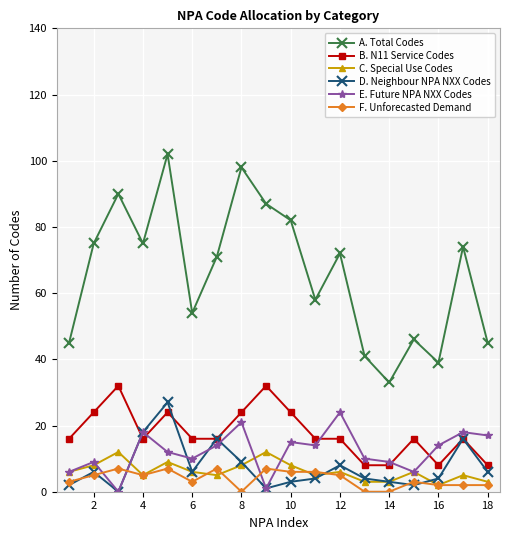

How many lines are shown in the chart?

6